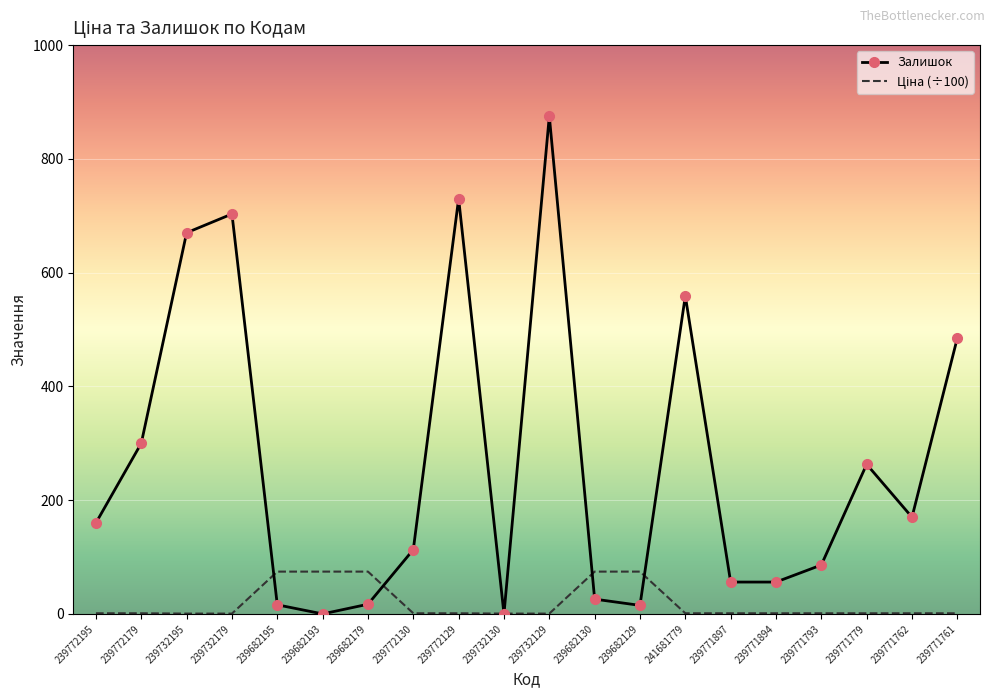

True or false: Залишок has a value of 194.6 at 239772130.

False